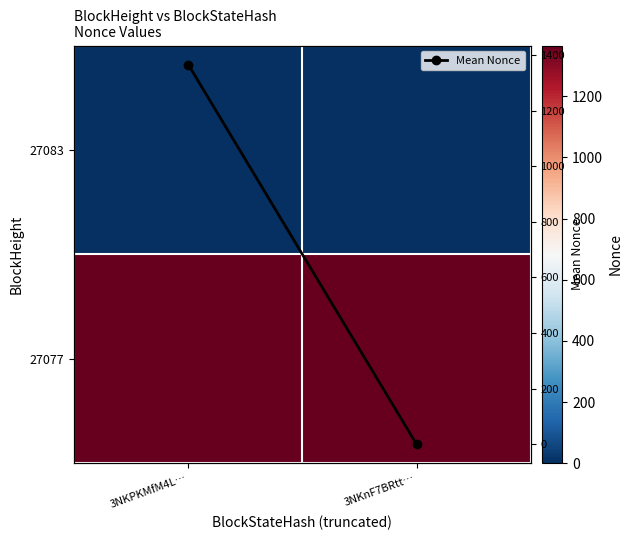

What is the total value across all series at 3NKPKMfM4L…?

2732